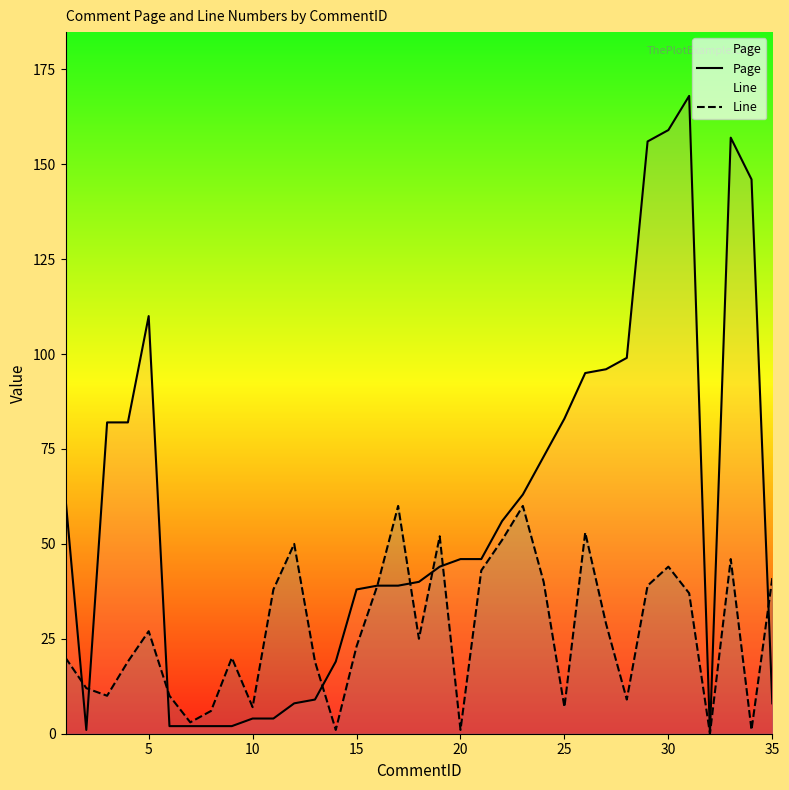

Which series has the widest spread of values?

Page